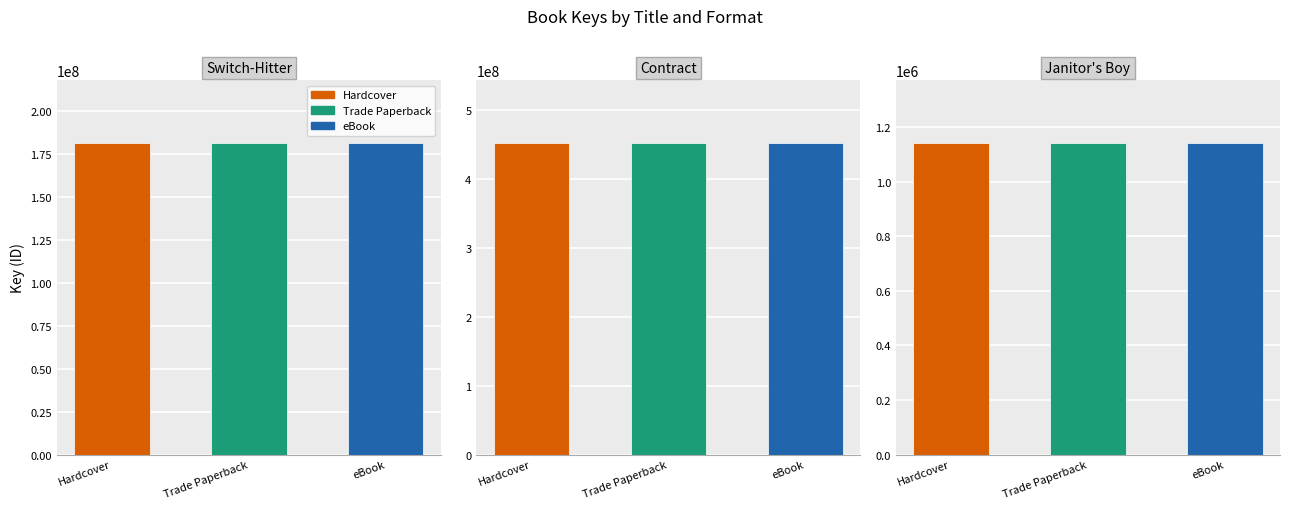

Count the eBook values in the range 1143809 to 452872080.

3